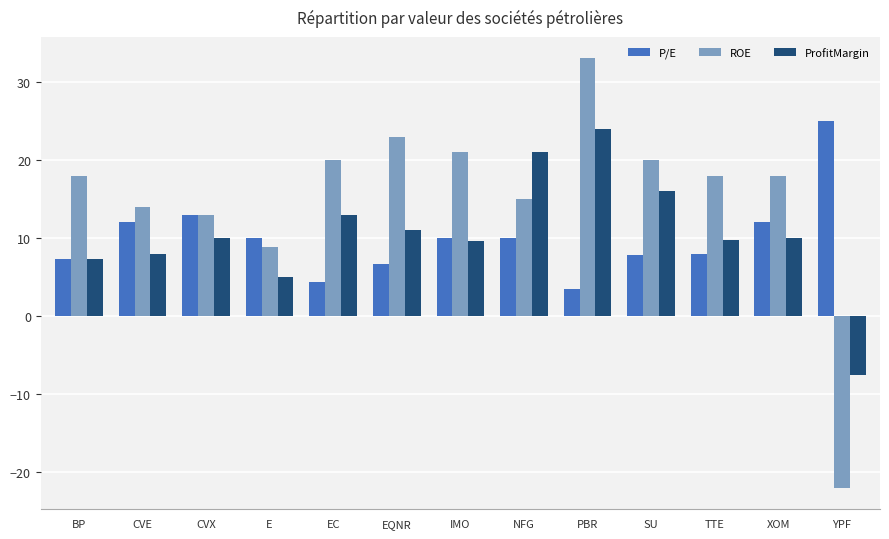

At which category is the sum across all series the highest?

PBR